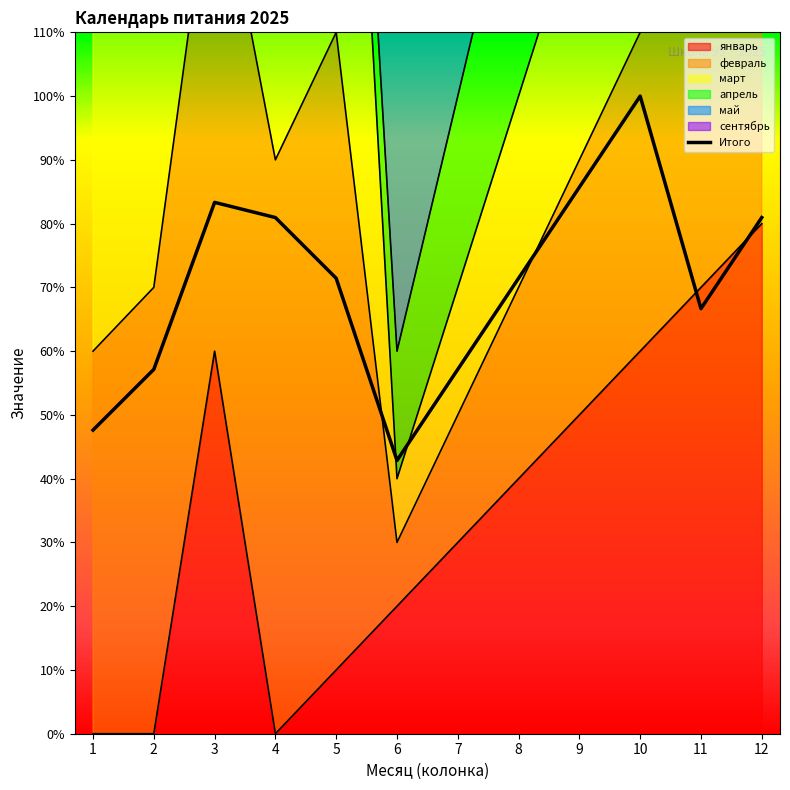

True or false: the data shows 3.4 at 8.

False